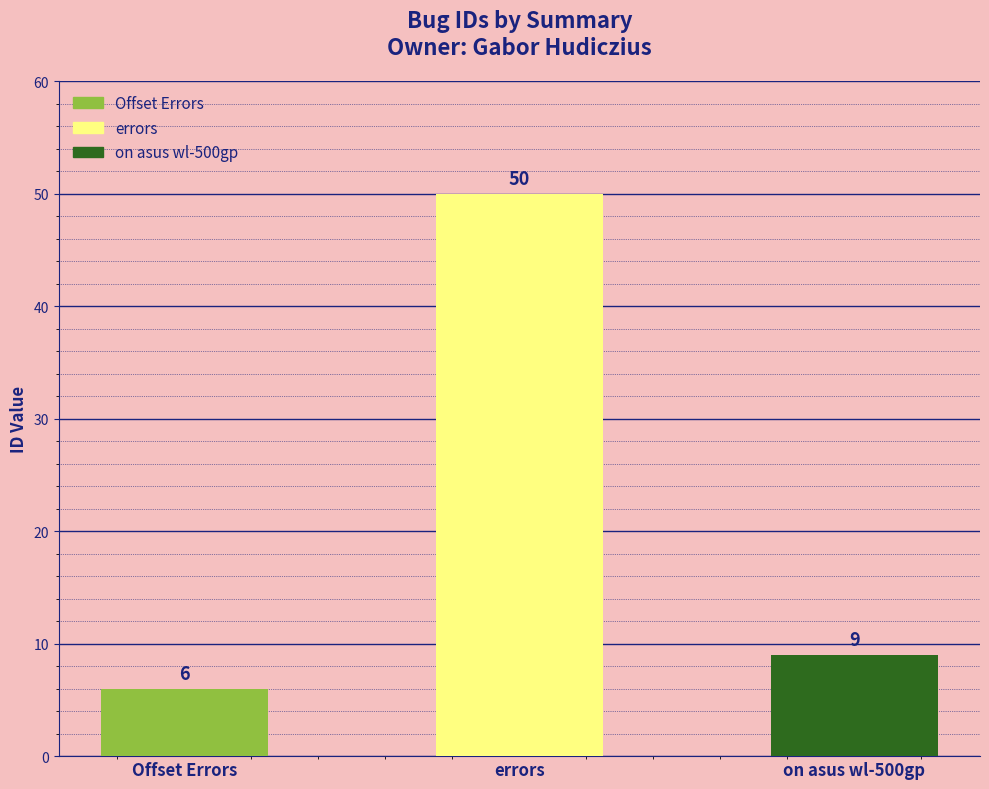

Count the number of data series in this chart.

1